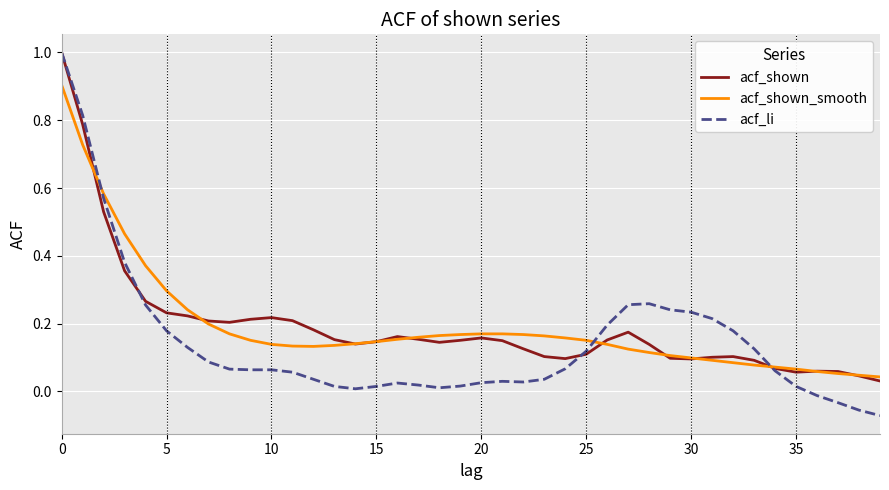

What is the difference between the maximum and minimum values in the acf_shown series?

1.0